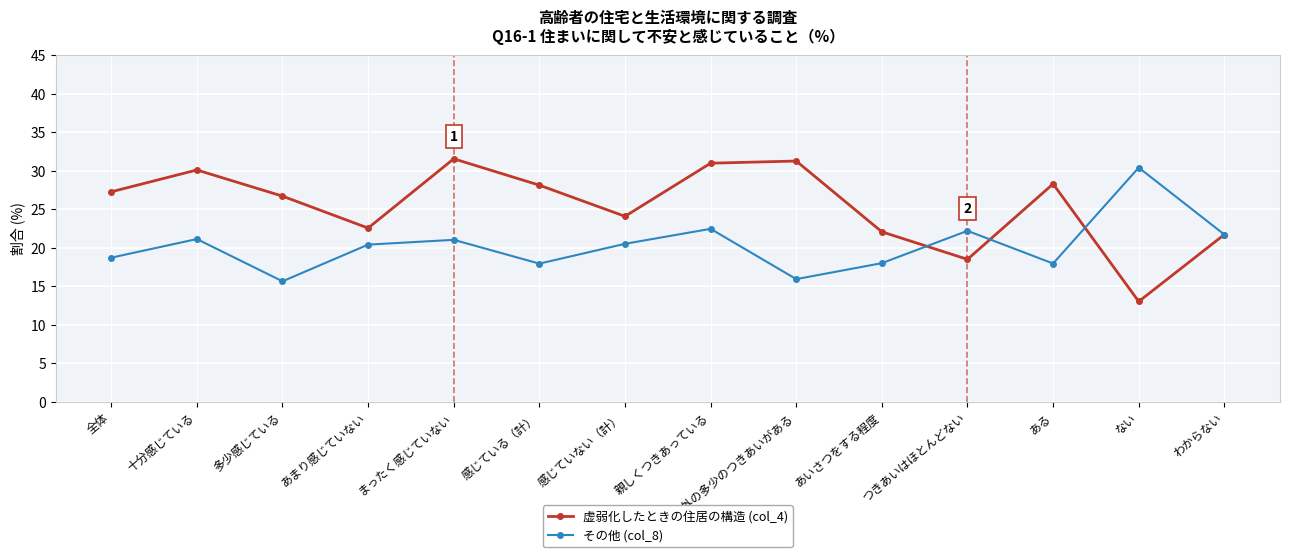

Rank the series by their maximum value, from lowest to highest.

その他 (col_8), 虚弱化したときの住居の構造 (col_4)